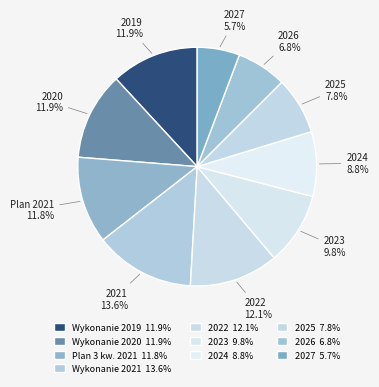

Is there any slice that represents more than half of the pie?

No